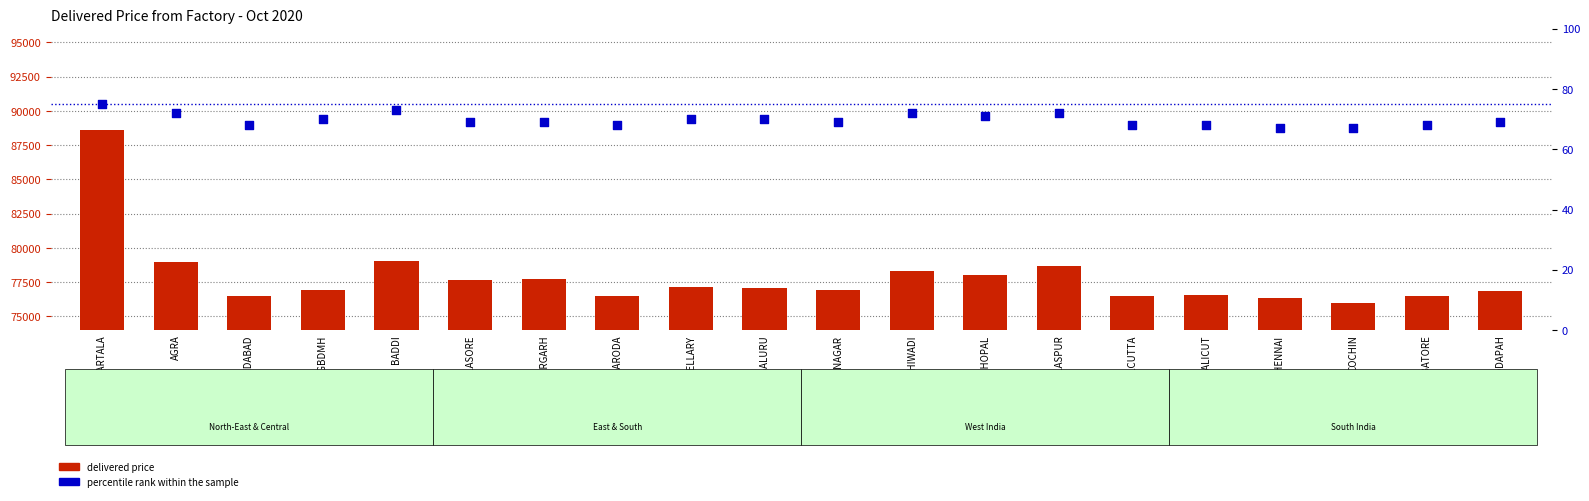

Is the value of delivered price at AGARTALA greater than the value of percentile rank within the sample at CHENNAI?

Yes